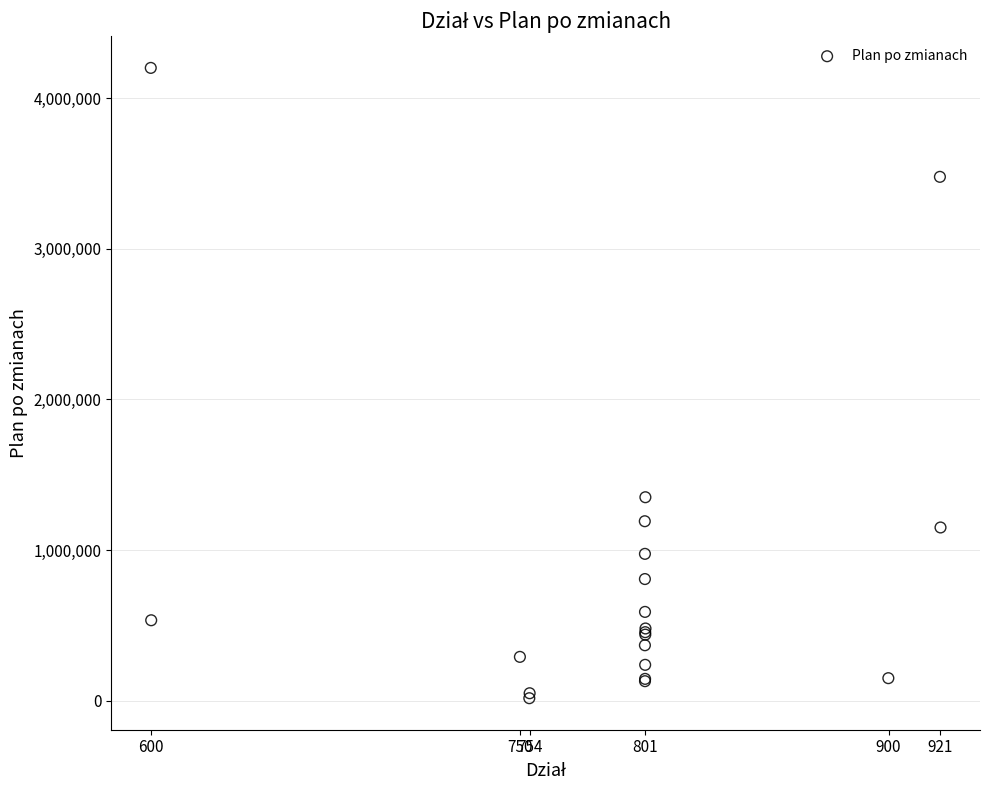

What Y value in the scatter plot is closest to 2108500?

1350777